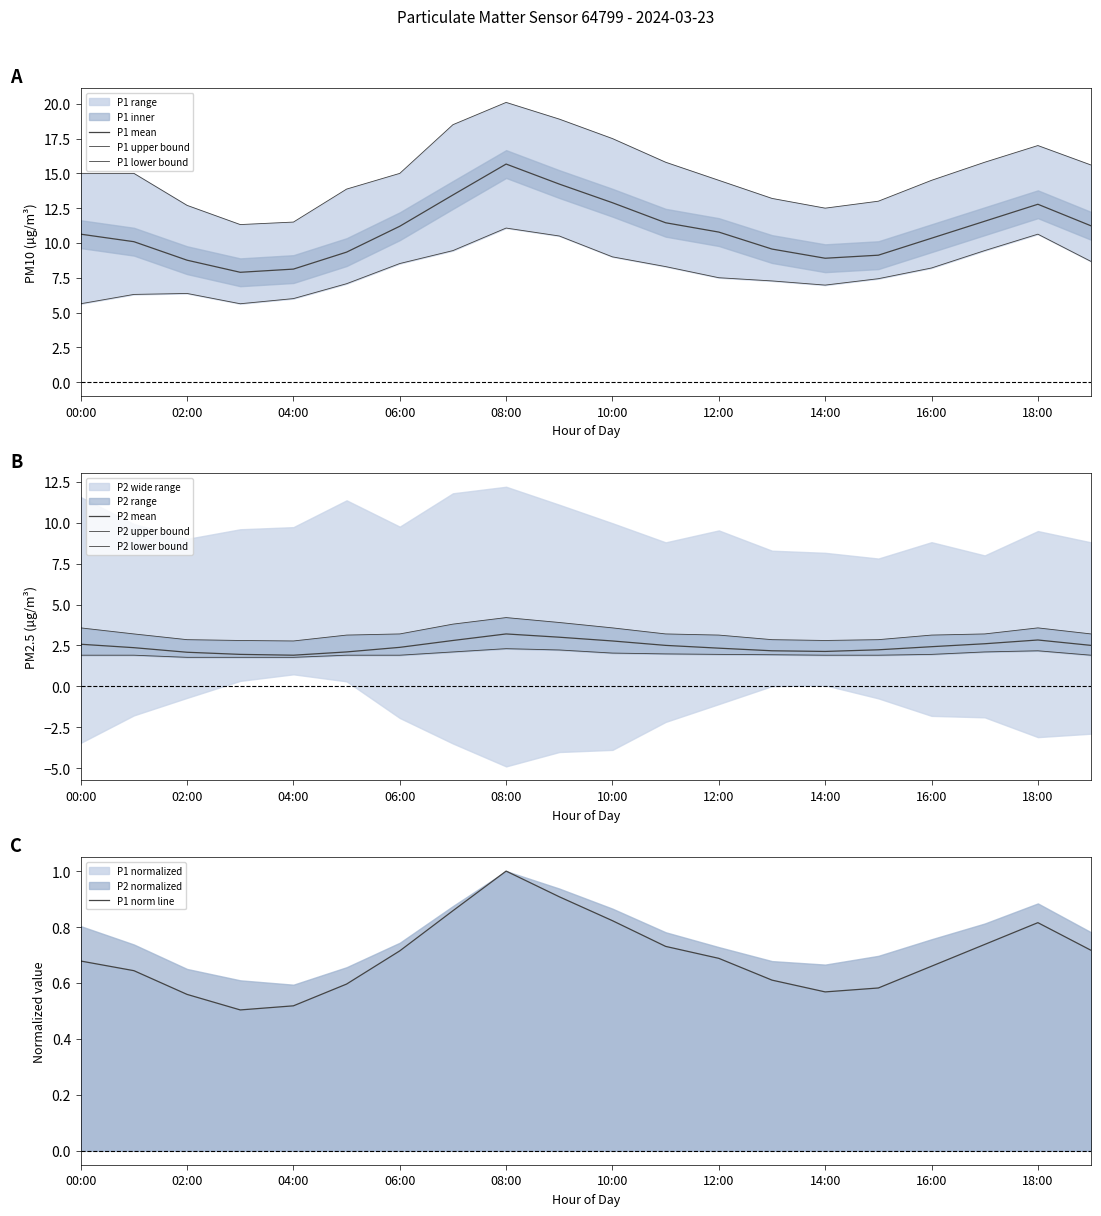

What is the difference between the P2_lower values at 02:00 and 01:00?

0.1